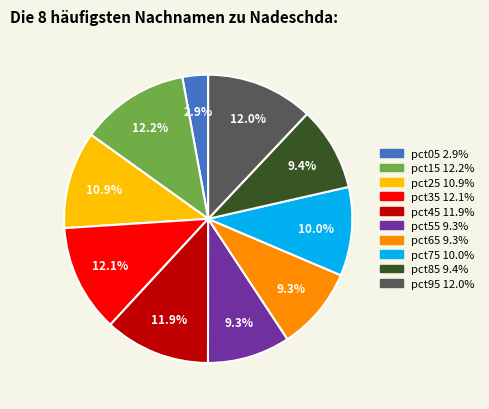

How much of the chart is everything except pct85?

90.6%